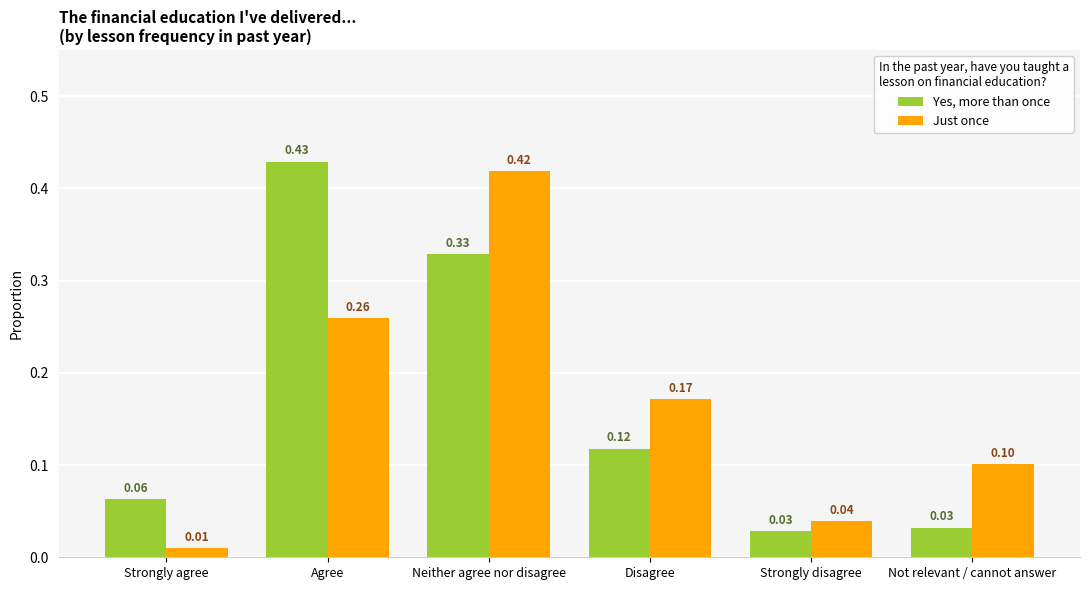

What is the sum of all Just once values?

1.0